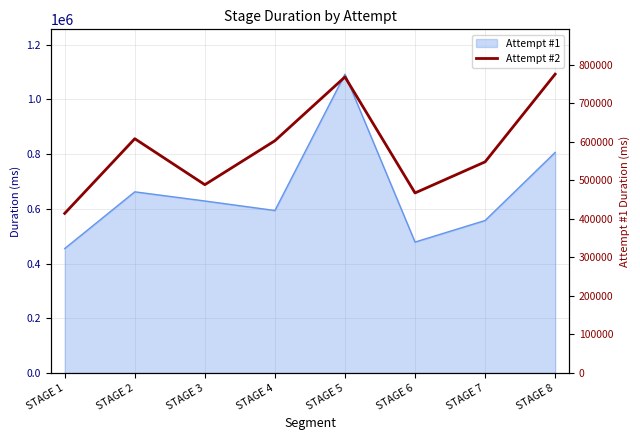

List the labels in order of value, smallest first.

STAGE 1, STAGE 6, STAGE 3, STAGE 7, STAGE 4, STAGE 2, STAGE 5, STAGE 8